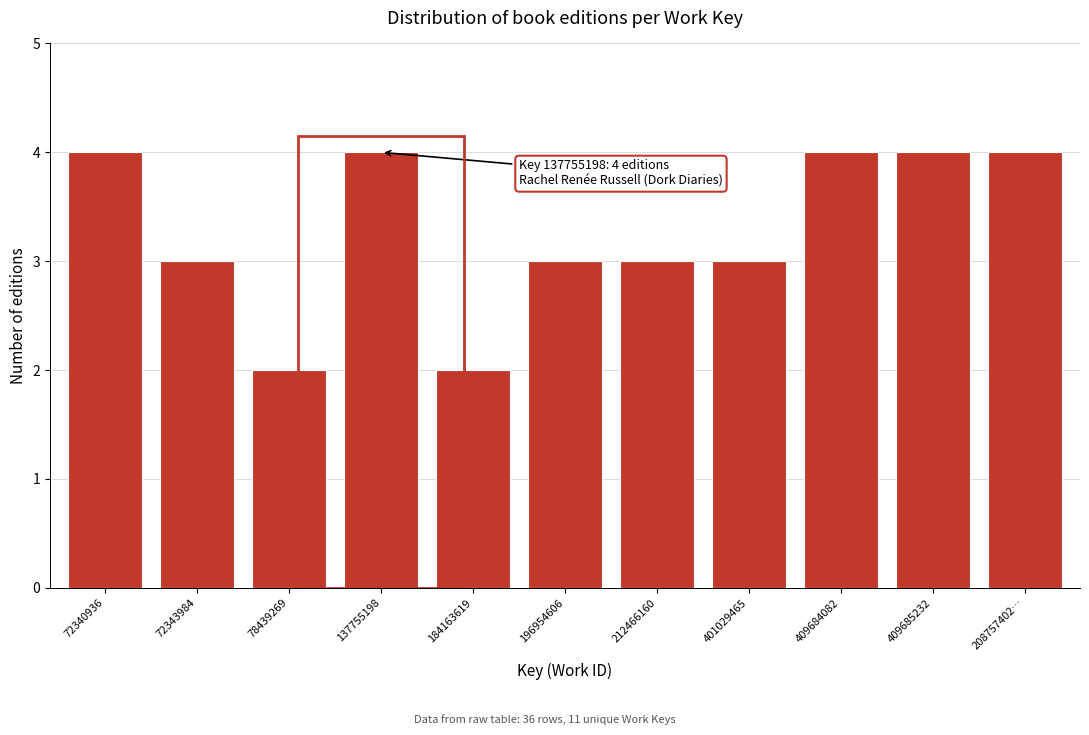

Reading left to right, list all the values displayed in this chart.

4	3	2	4	2	3	3	3	4	4	4